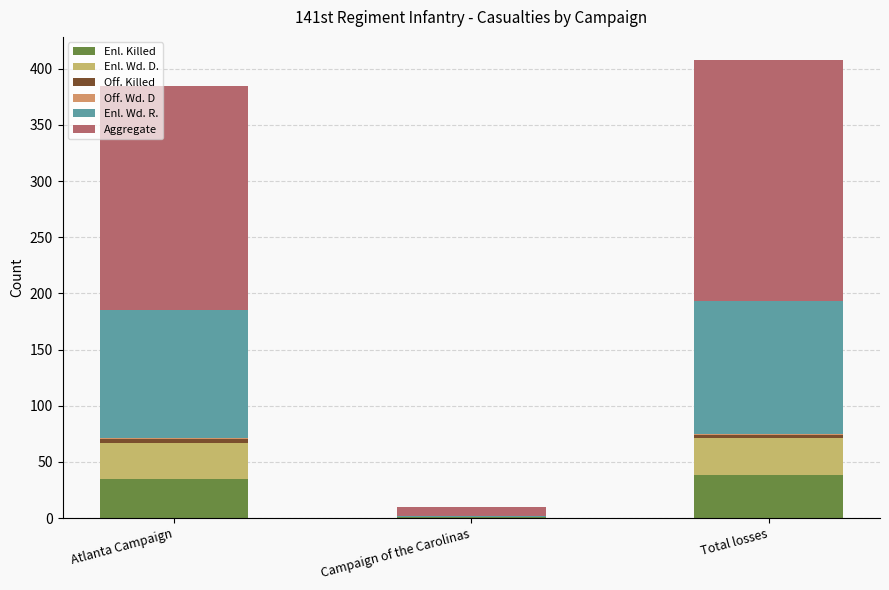

How many categories are shown in the chart?

3